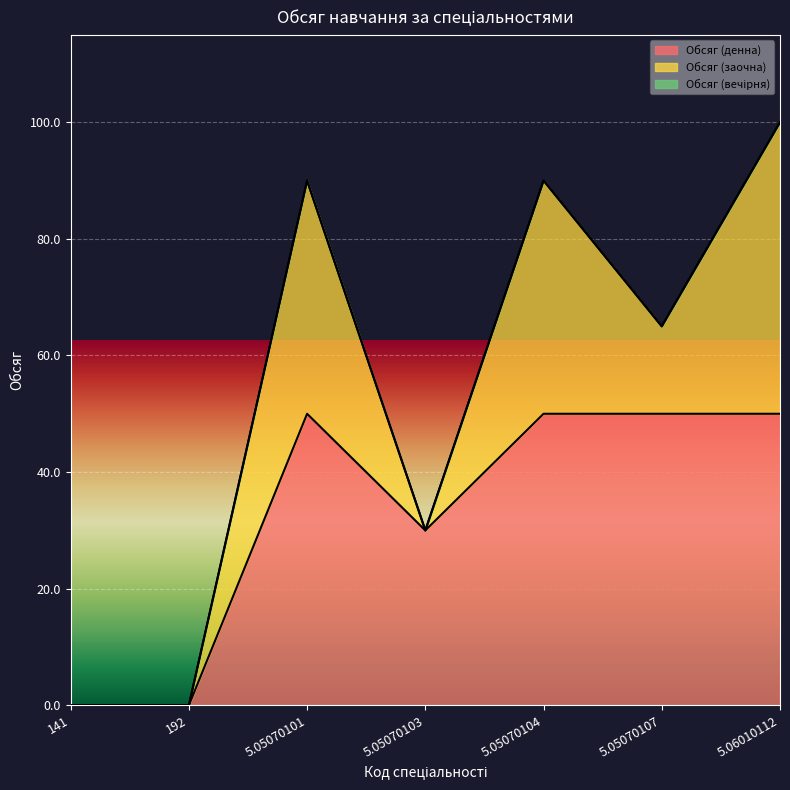

What is the difference between the maximum and minimum values in the Обсяг (заочна) series?

50